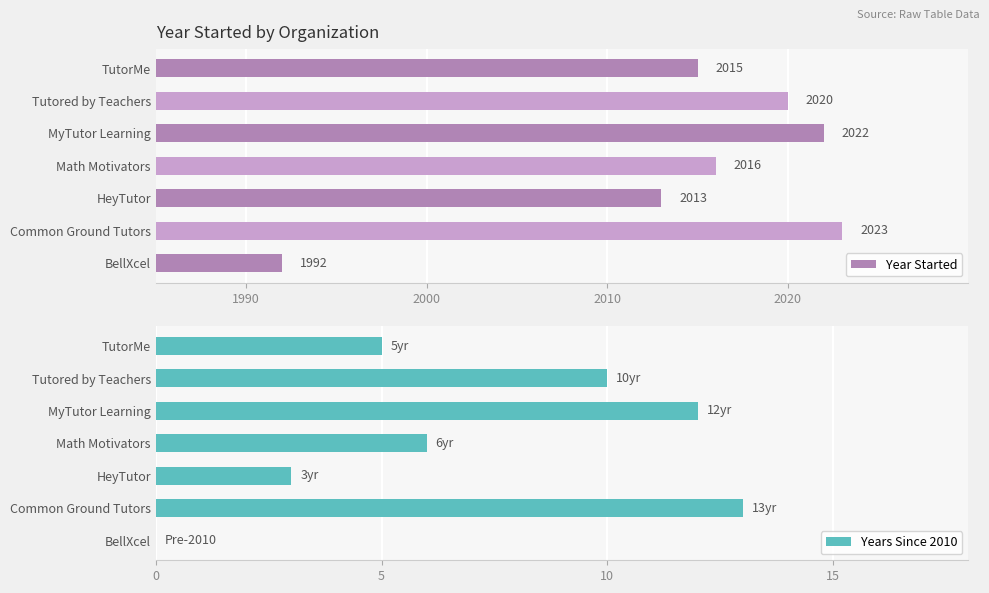

Which series has the largest range (max minus min)?

Year Started